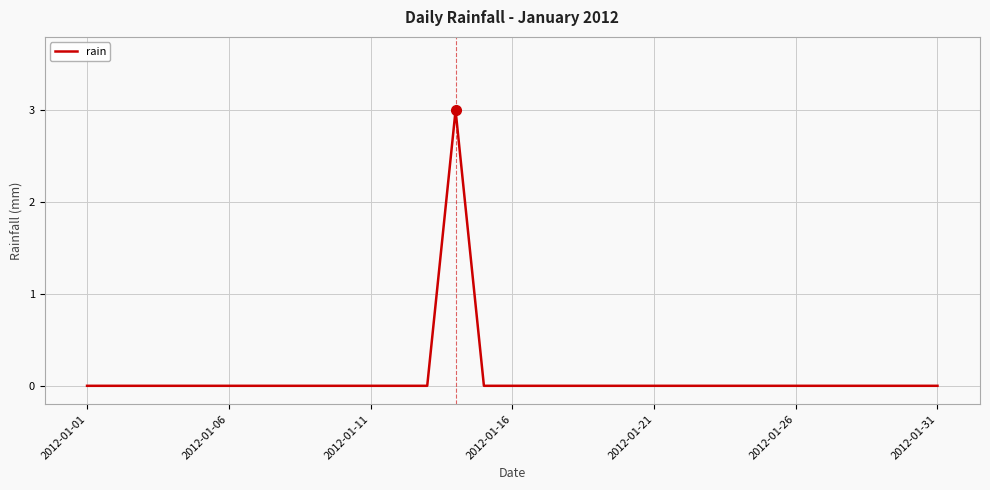

What is the difference between the maximum and minimum values?

3